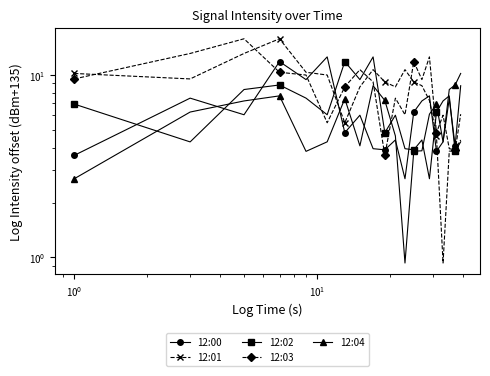

How many series are shown in this chart?

5